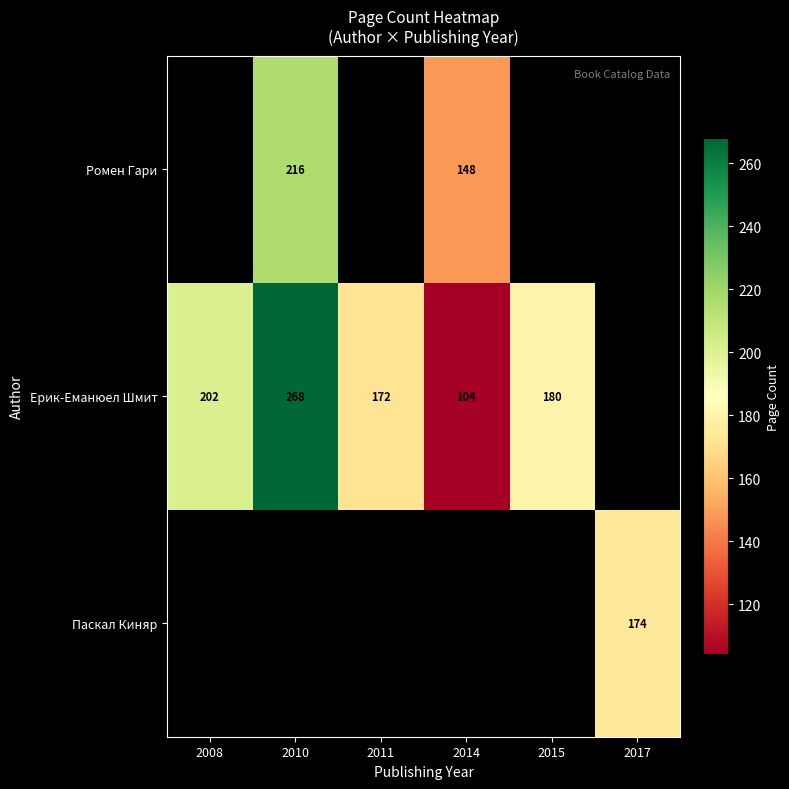

What is the greatest value displayed?

268.0